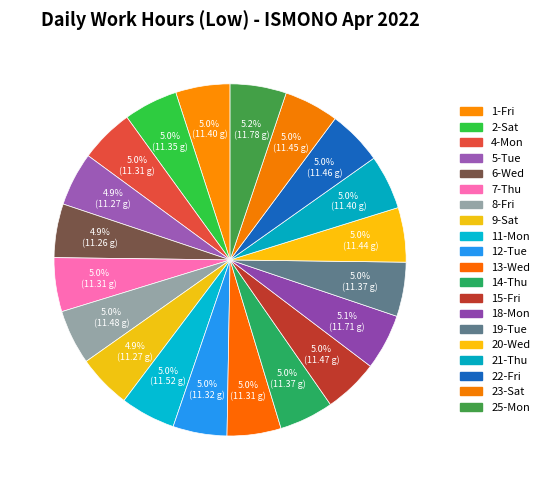

How many segments does this pie chart have?

20